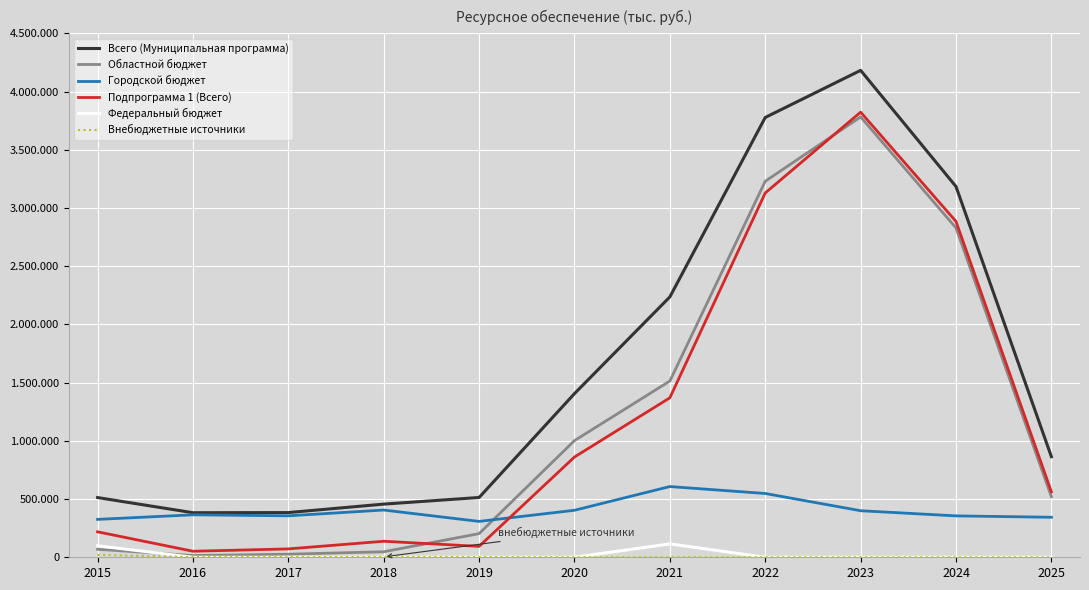

Read the Всего (Муниципальная программа) value at 2021.

2236267.6